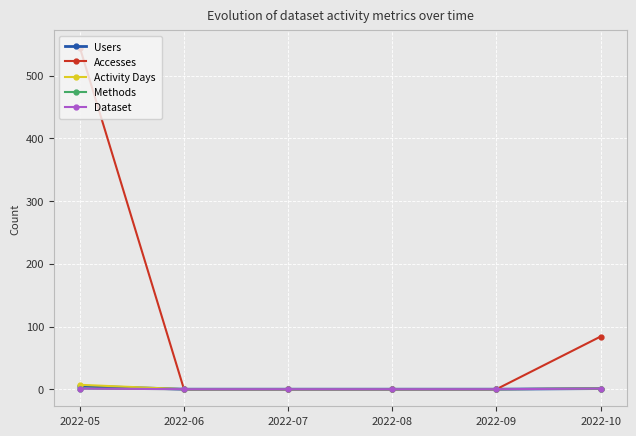

What is the sum of all Users values?

6